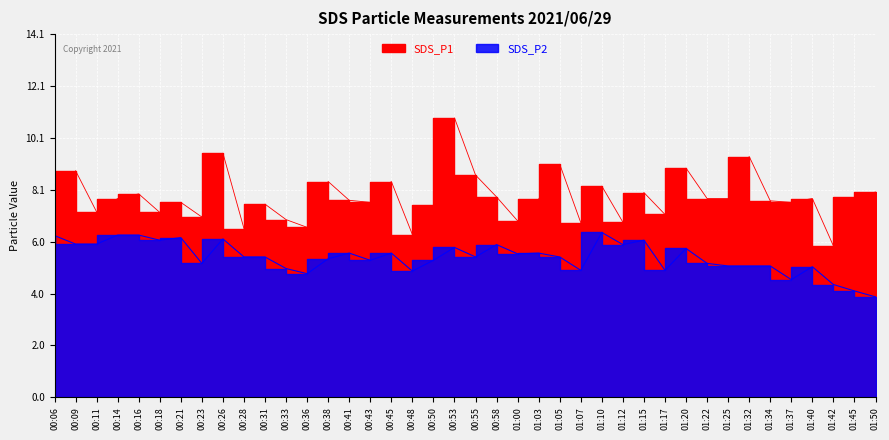

True or false: SDS_P2 and SDS_P1 intersect in this chart.

False